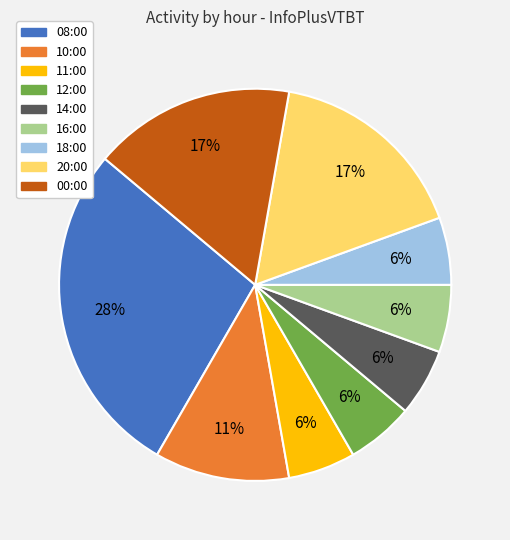

Is the sum of 12:00 and 10:00 greater than half?

No